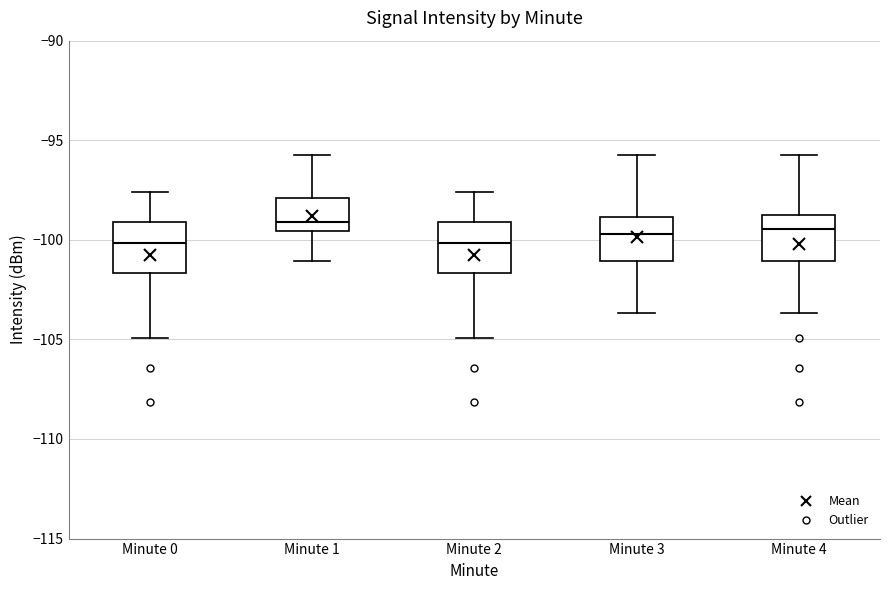

Where does the median line of the box for Minute 4 sit on the y-axis? The values are not printed on the chart, so give them approximately, as read against the axis.

-99.5